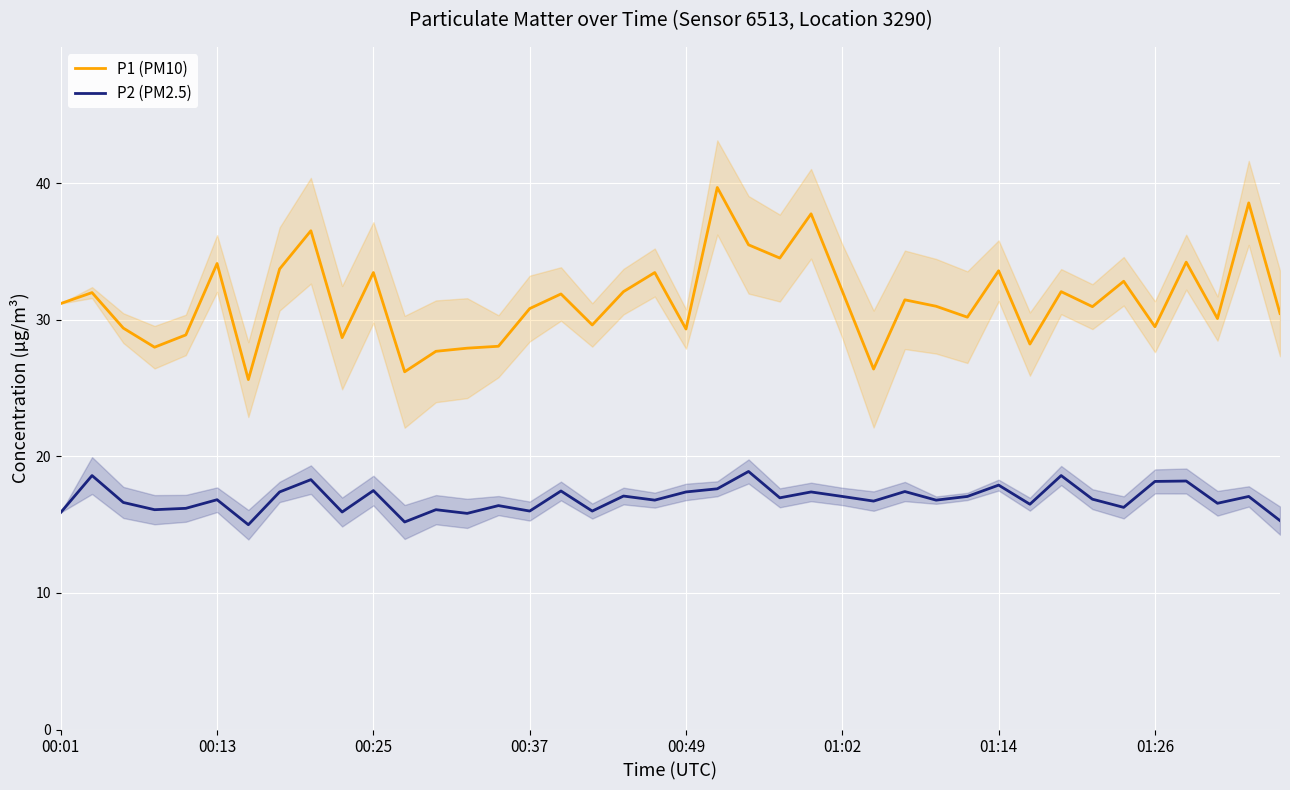

True or false: P1 (PM10) and P2 (PM2.5) intersect in this chart.

False